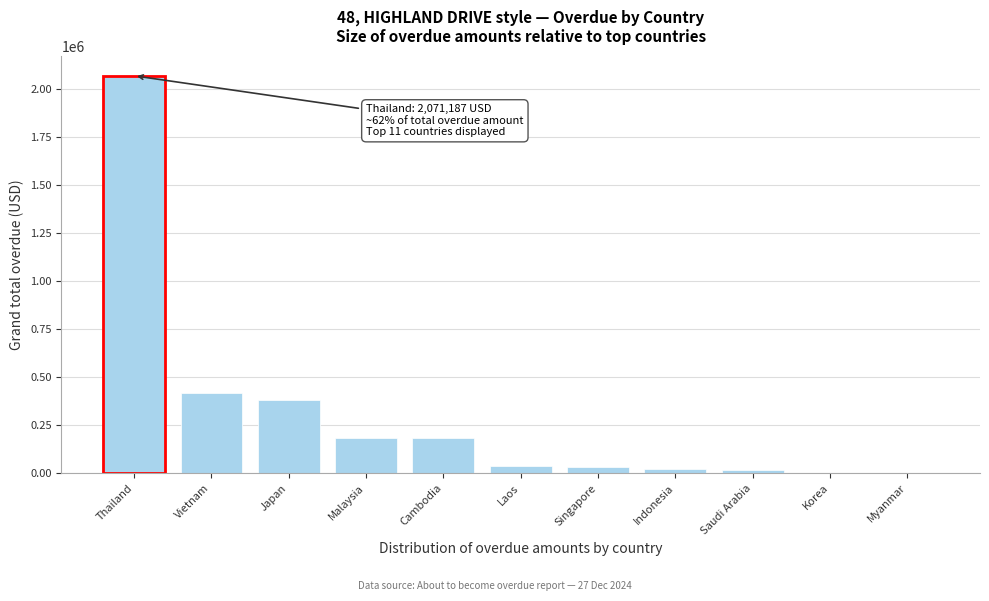

The chart shows a value of 716474.3 at Myanmar. True or false?

False